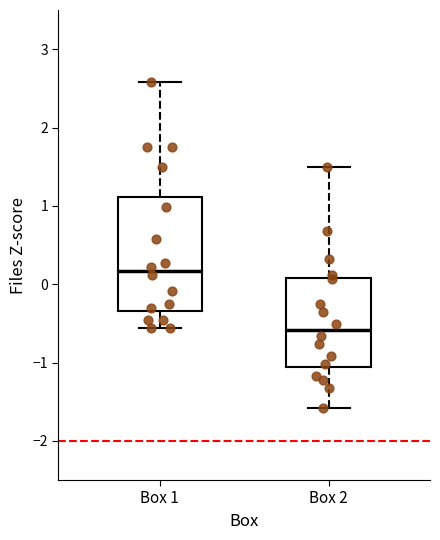

Where is the lower edge of the box for Box 1 on the y-axis? The values are not printed on the chart, so give them approximately, as read against the axis.

-0.3